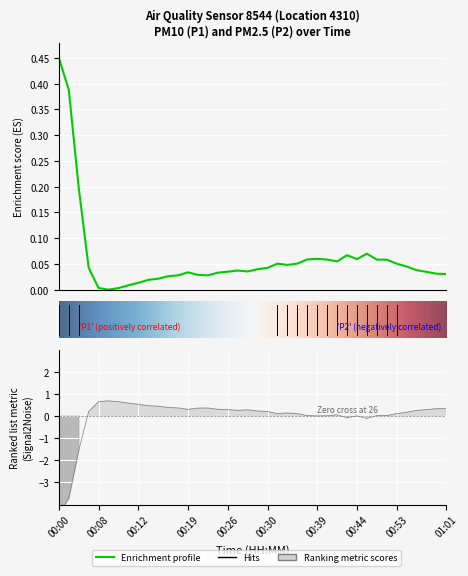

How many interior local peaks does the P2 series have?

6